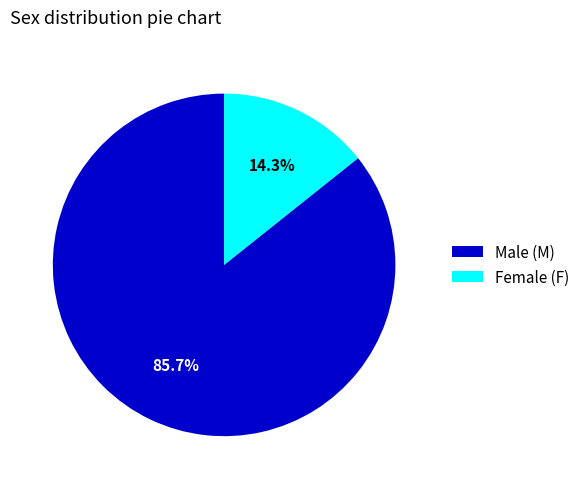

Which slice is the smallest?

Female (F)